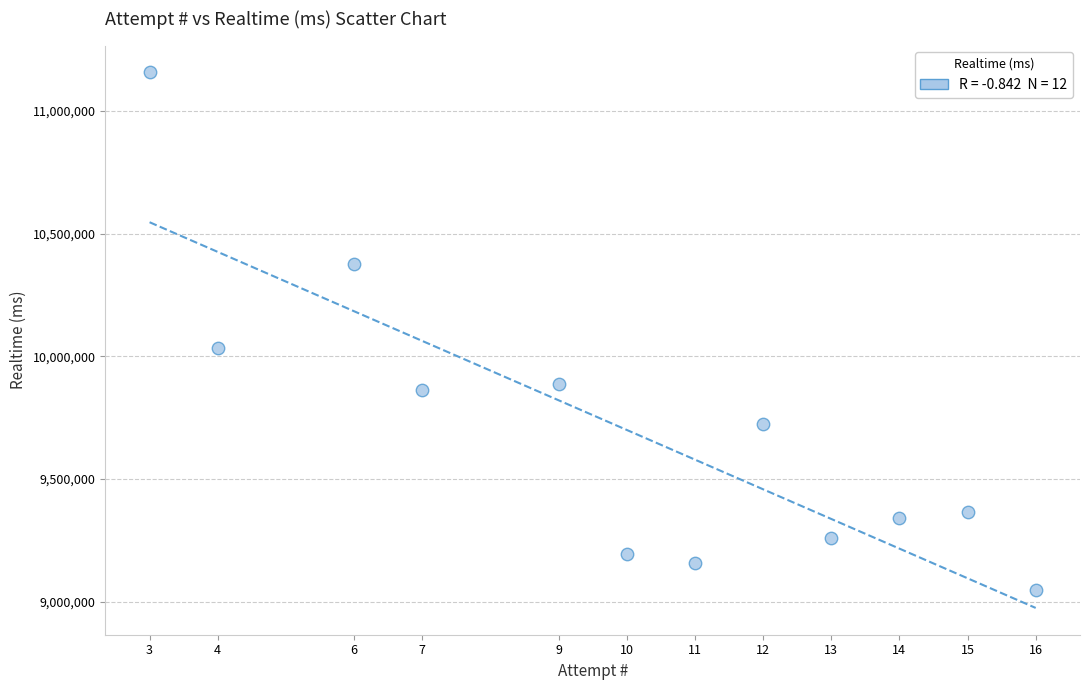

What Y value in the scatter plot is closest to 10102305?

10033445